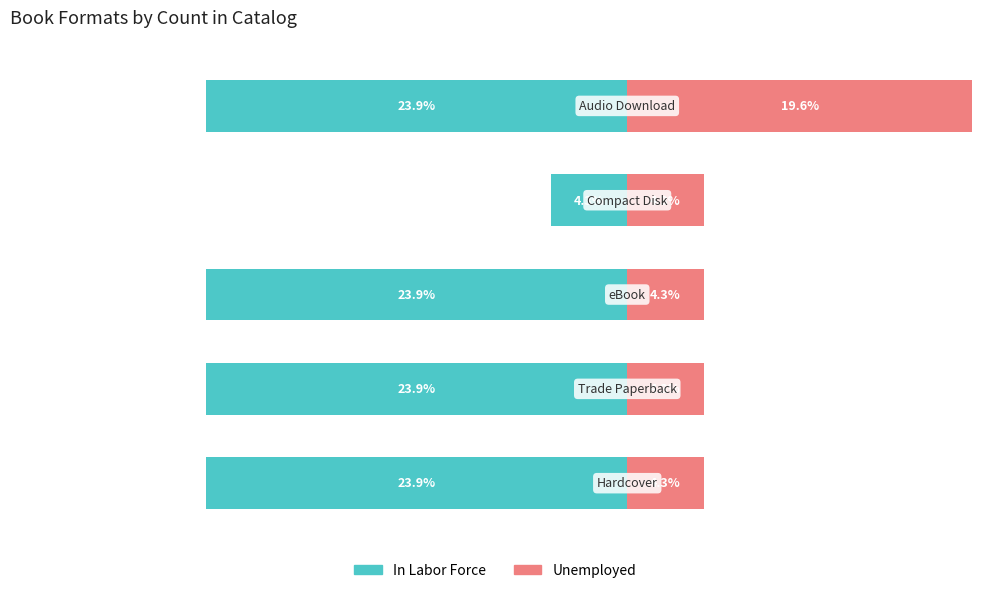

How many bars are there in total?

10